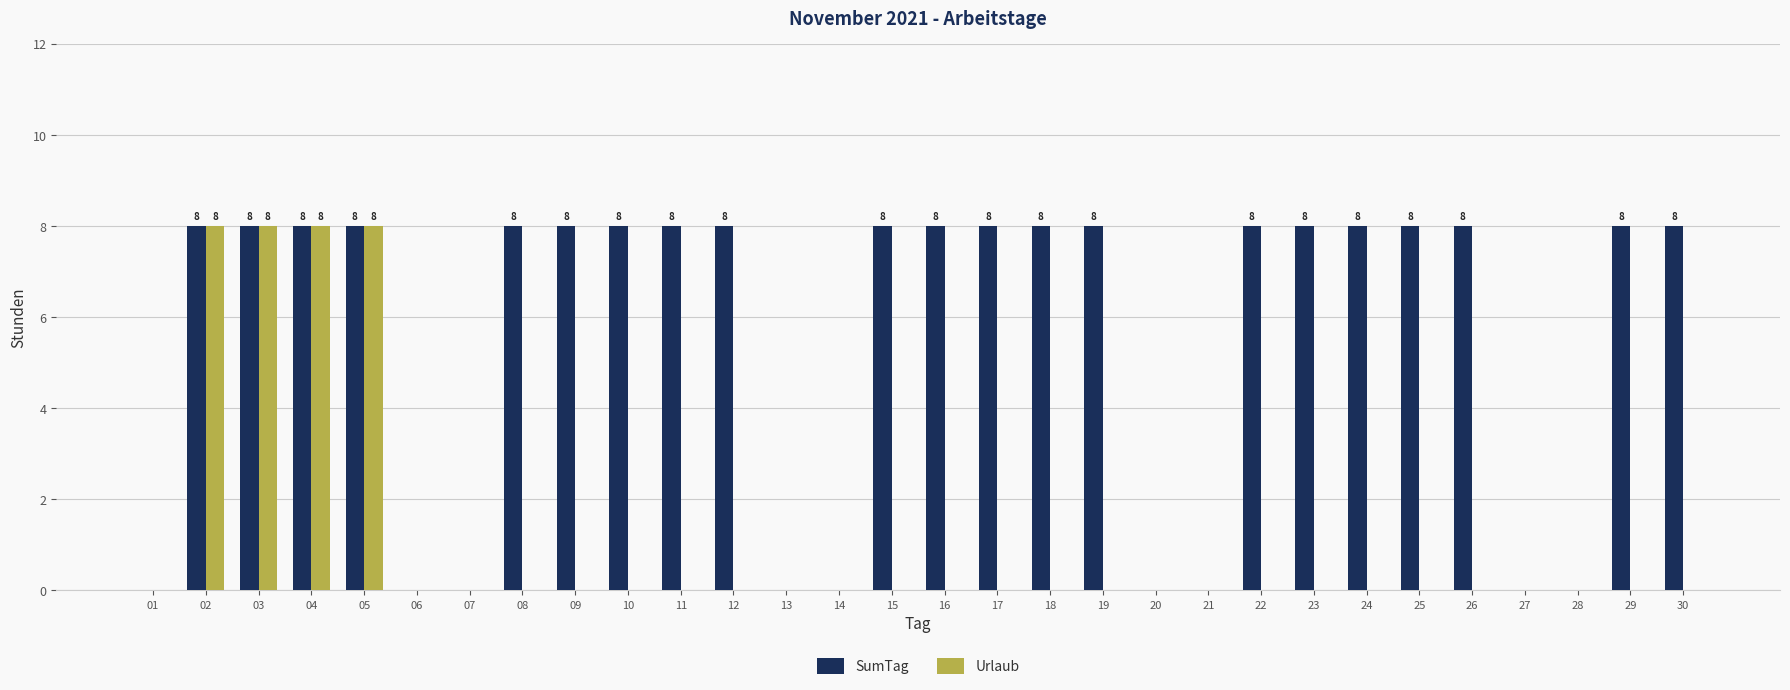

How many Urlaub values are between 0 and 1?

26